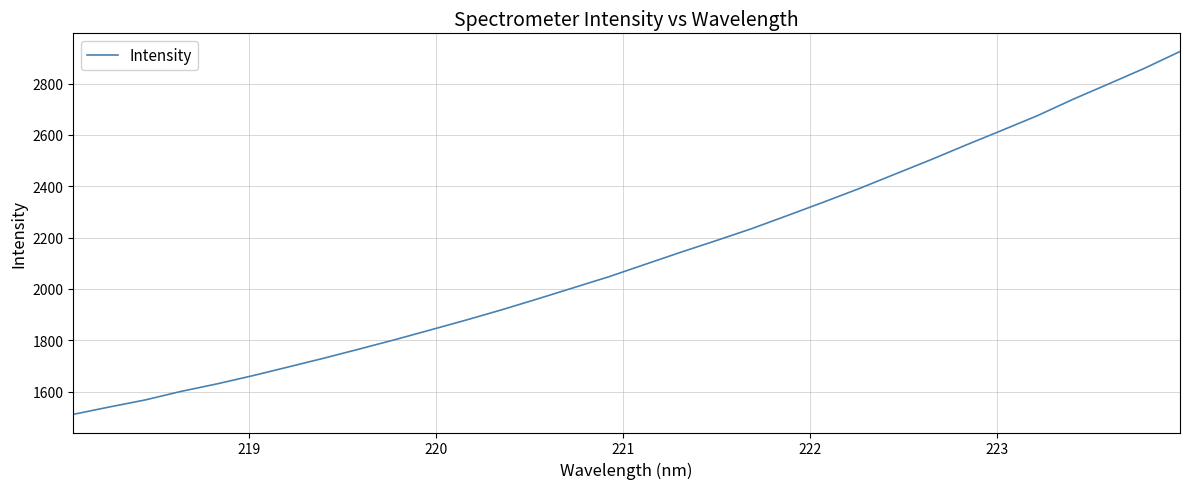

How many values exceed 2095?

16